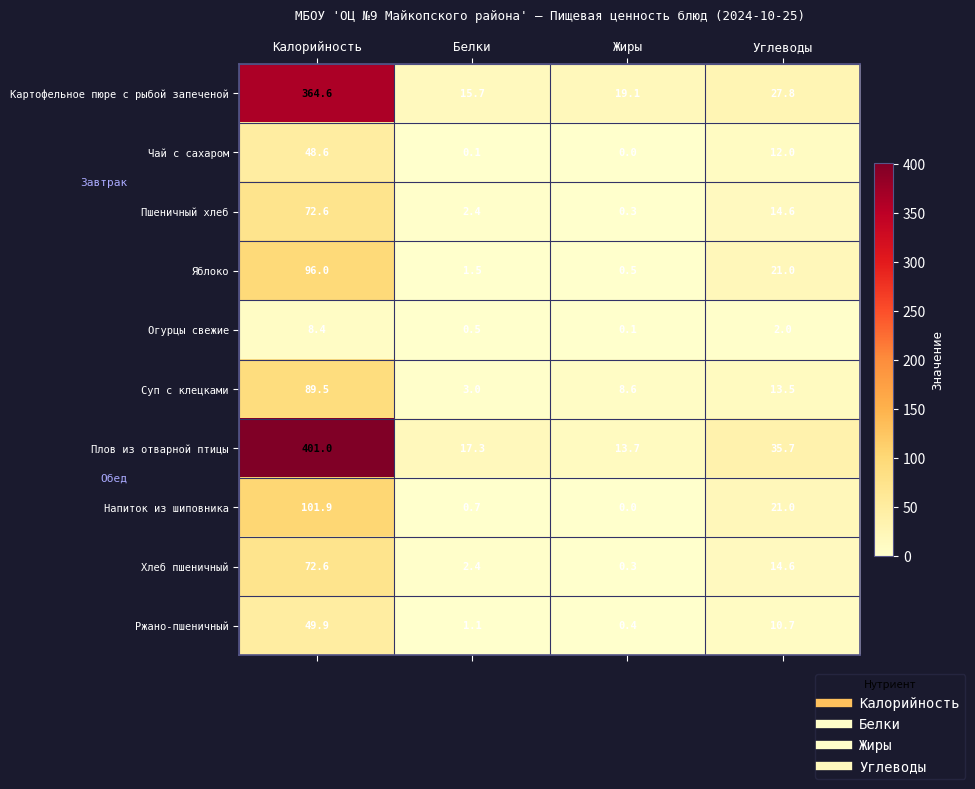

Which category has the lowest value across all series?

Жиры